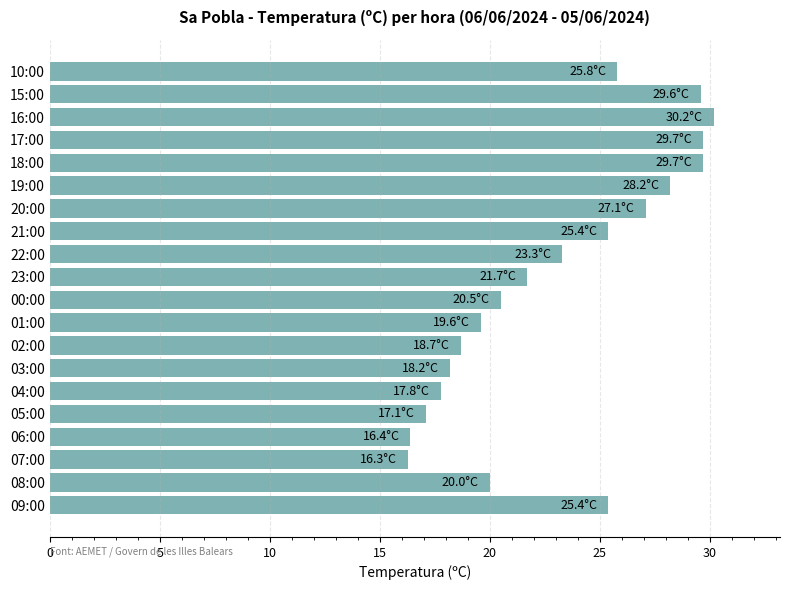

How many distinct data groups are displayed?

1